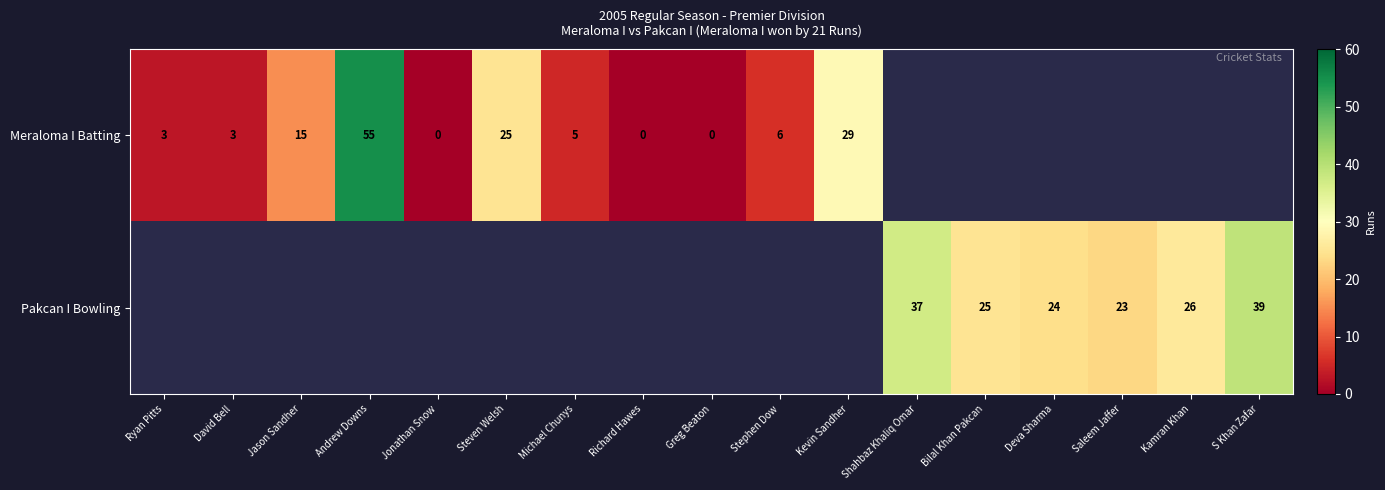

Is it true that Pakcan I Bowling equals 17 at Shahbaz Khaliq Omar?

False